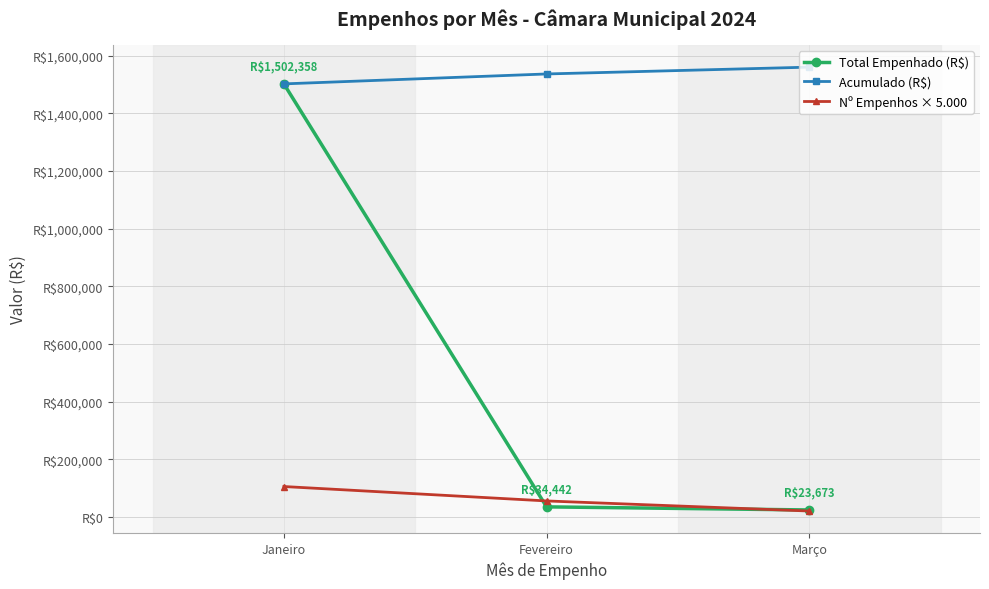

The value of Acumulado (R$) at Fevereiro is 2717814.0. True or false?

False